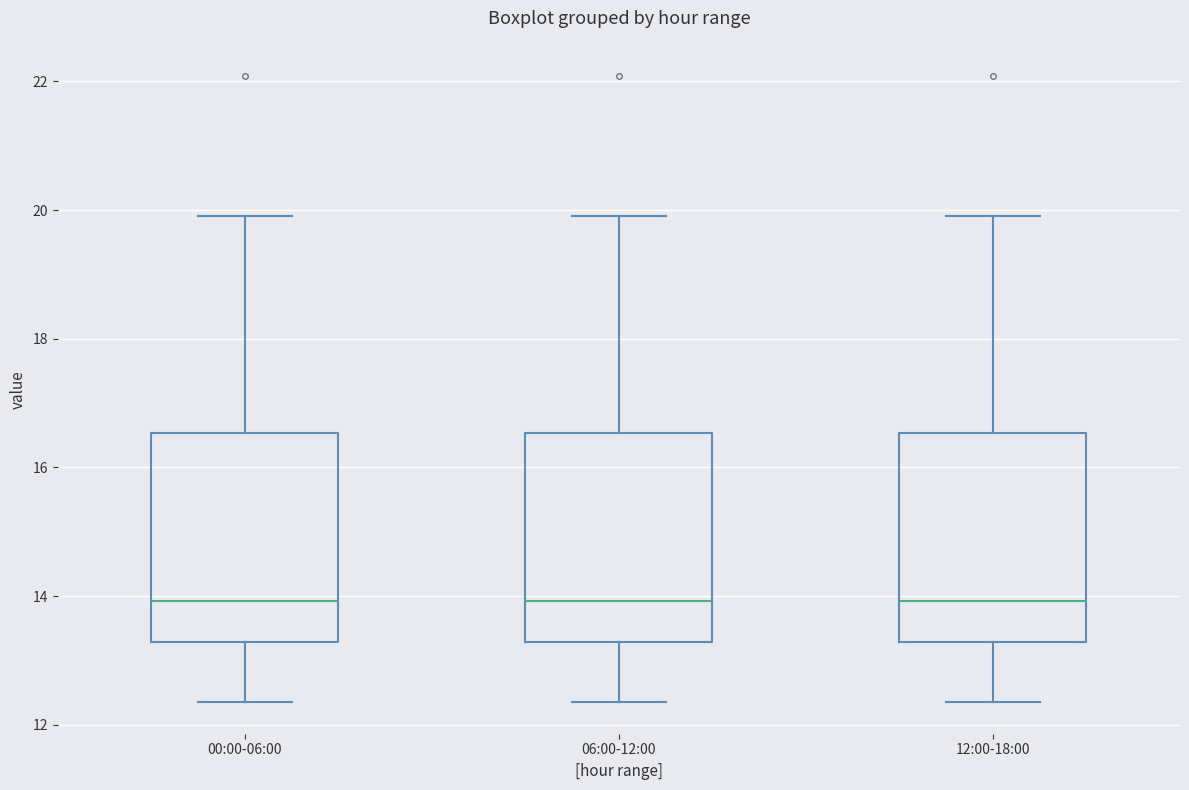

Where does the median line of the box for 06:00-12:00 sit on the y-axis? The values are not printed on the chart, so give them approximately, as read against the axis.

14.0